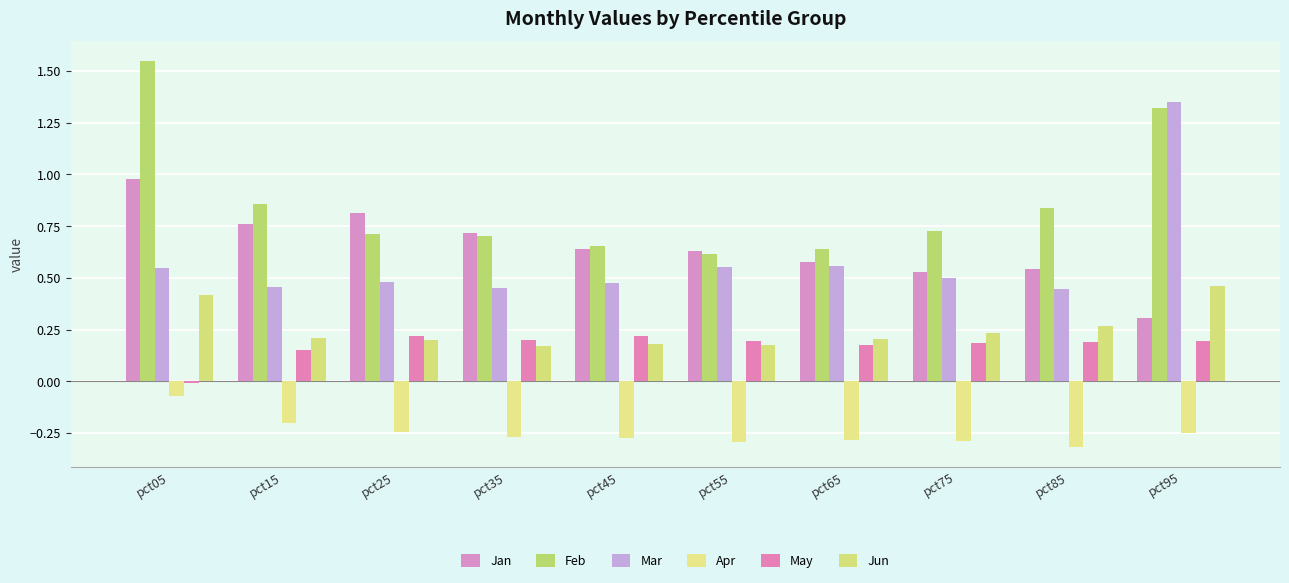

The Feb series shows 1.3 at pct95. True or false?

True